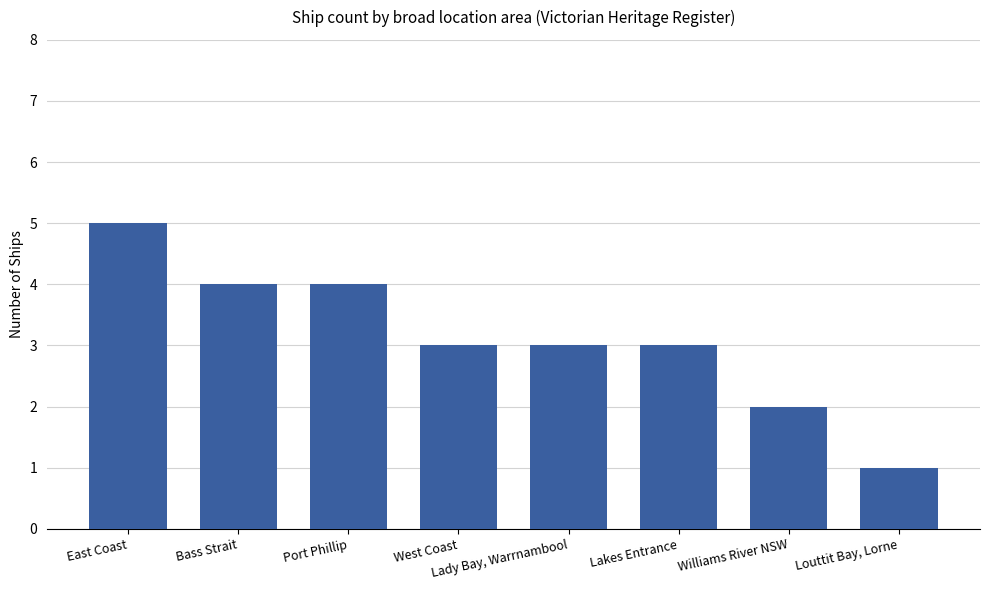

What position from the right is Williams River NSW?

2